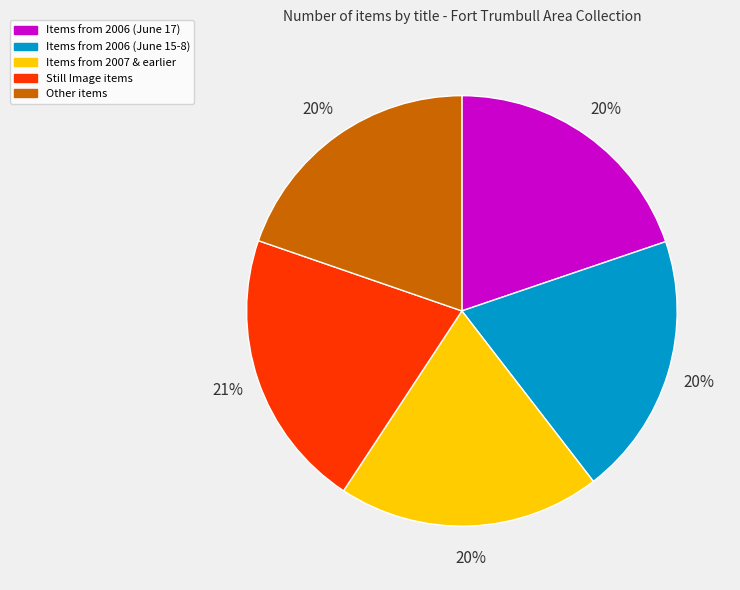

How many slices are in this pie chart?

5